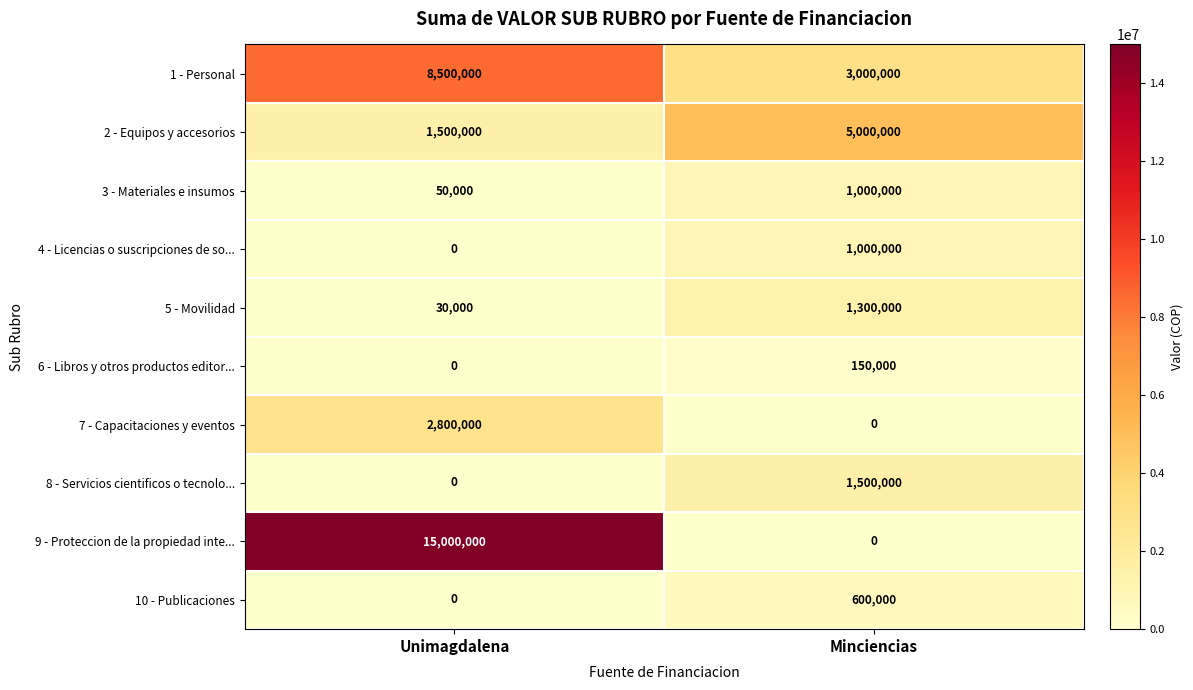

Count the number of data series in this chart.

10